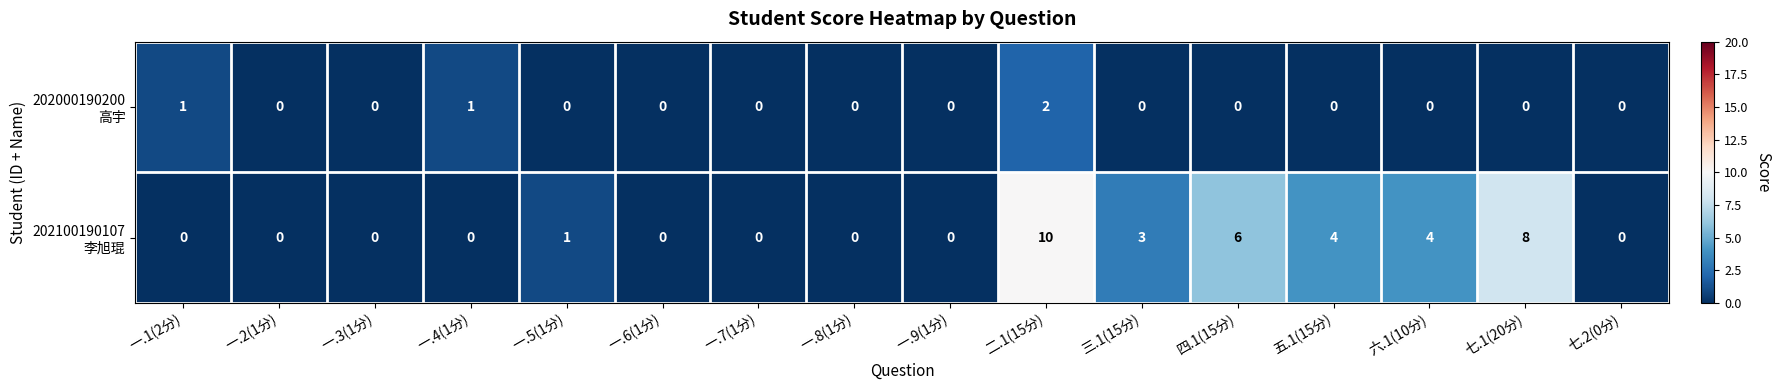

What is the difference between the highest and lowest values at 五.1(15分)?

4